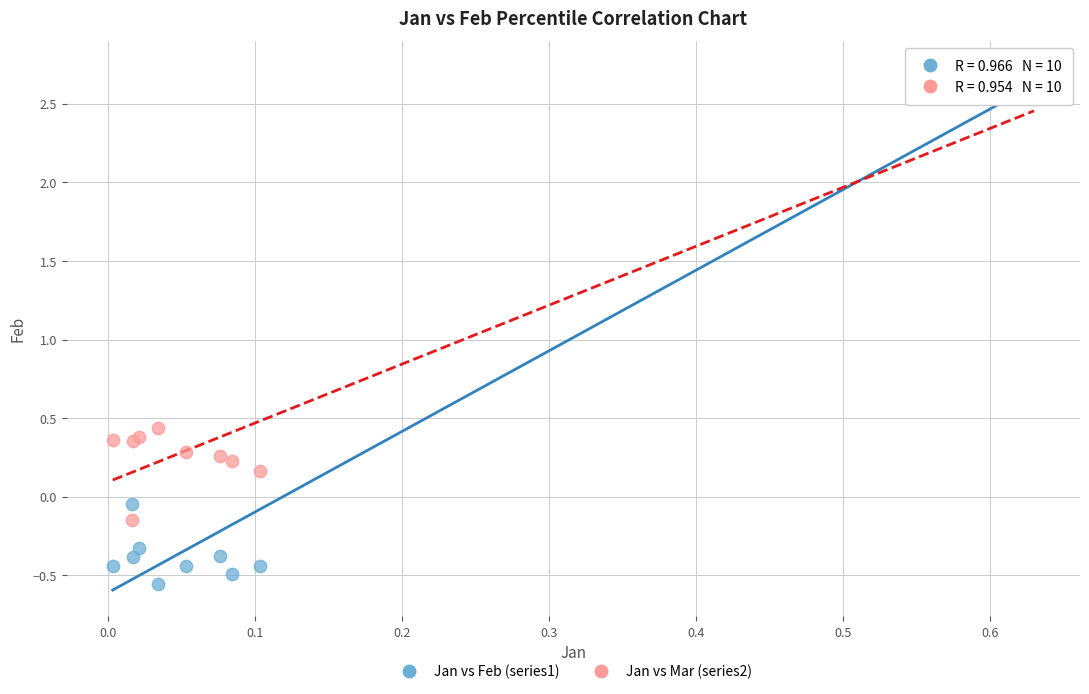

Which series has the widest spread of Y values?

Jan vs Feb (series1)